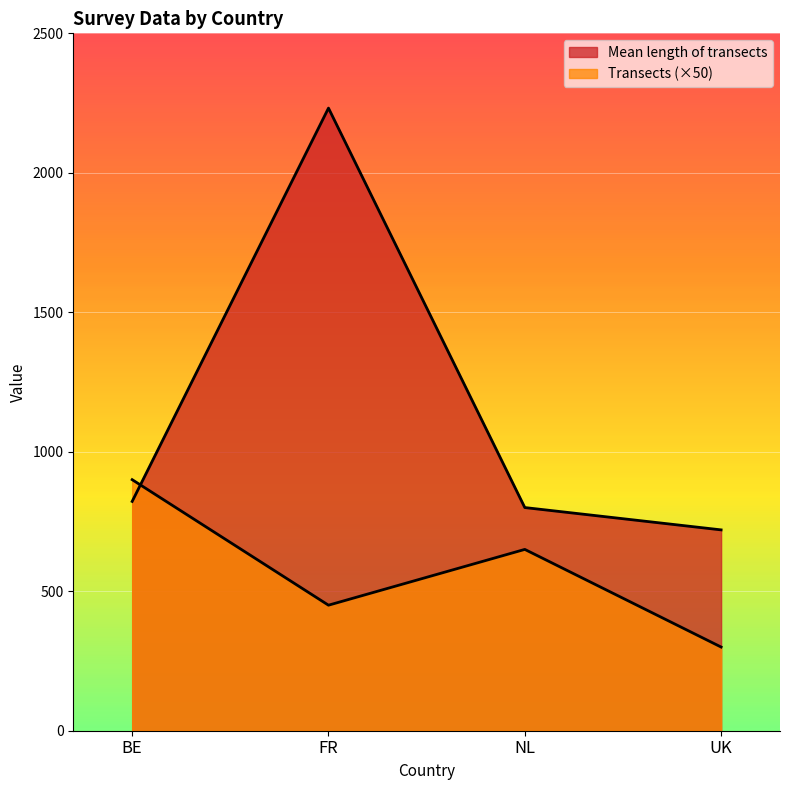

What is the minimum value for Mean length of transects?

720